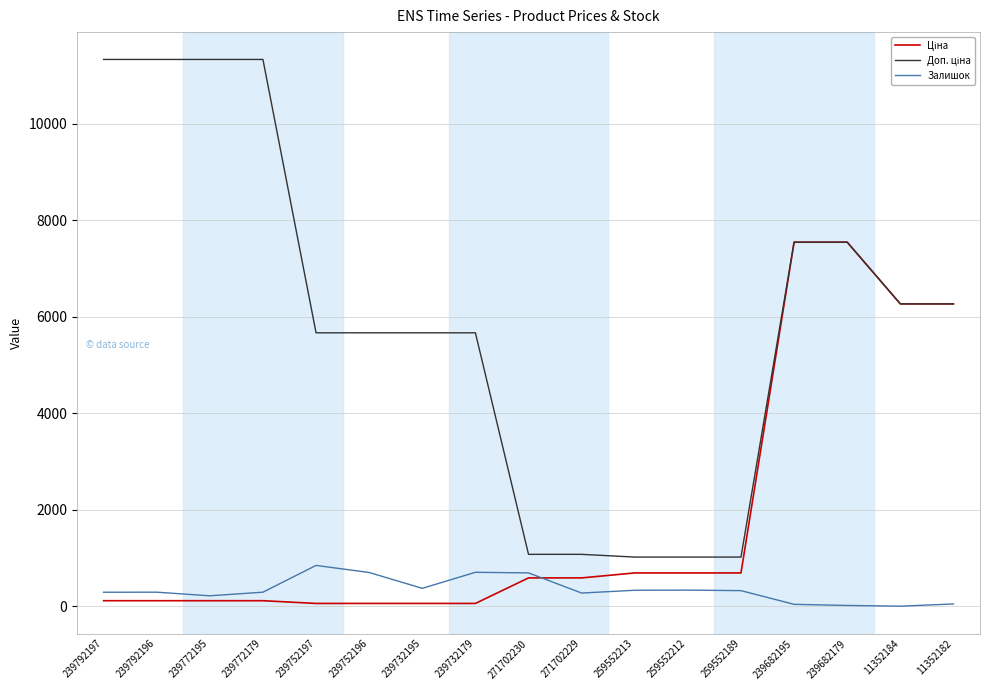

What is the total value across all series at 11352184?

12533.4